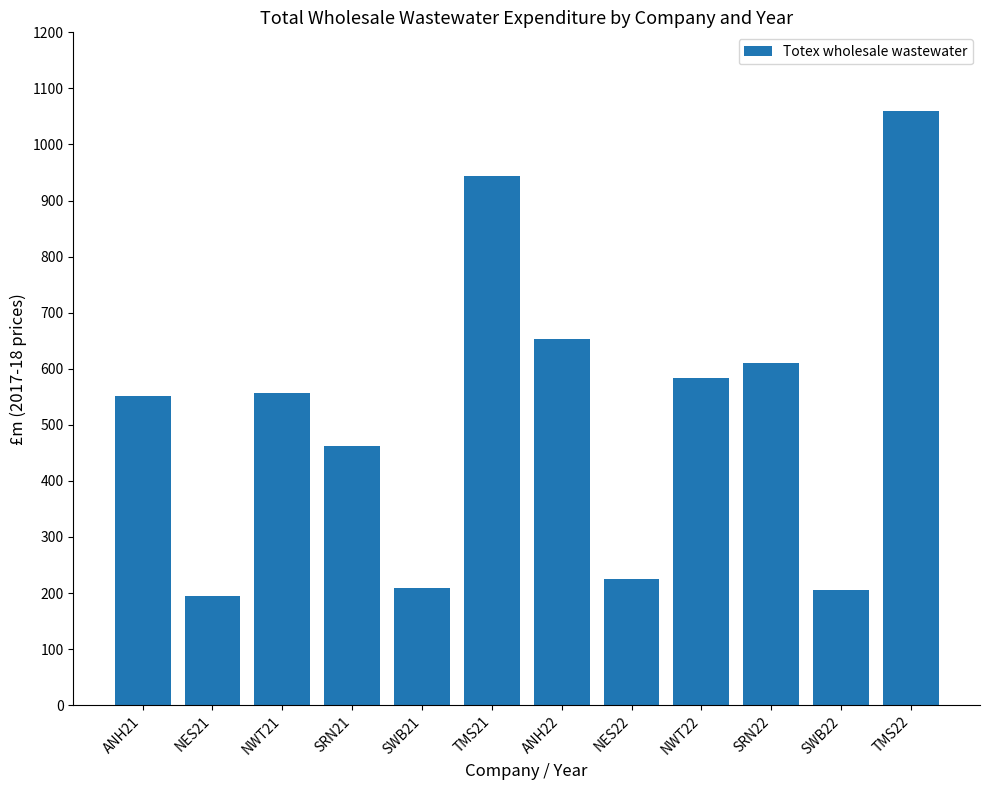

Which label corresponds to the largest value in the chart?

TMS22